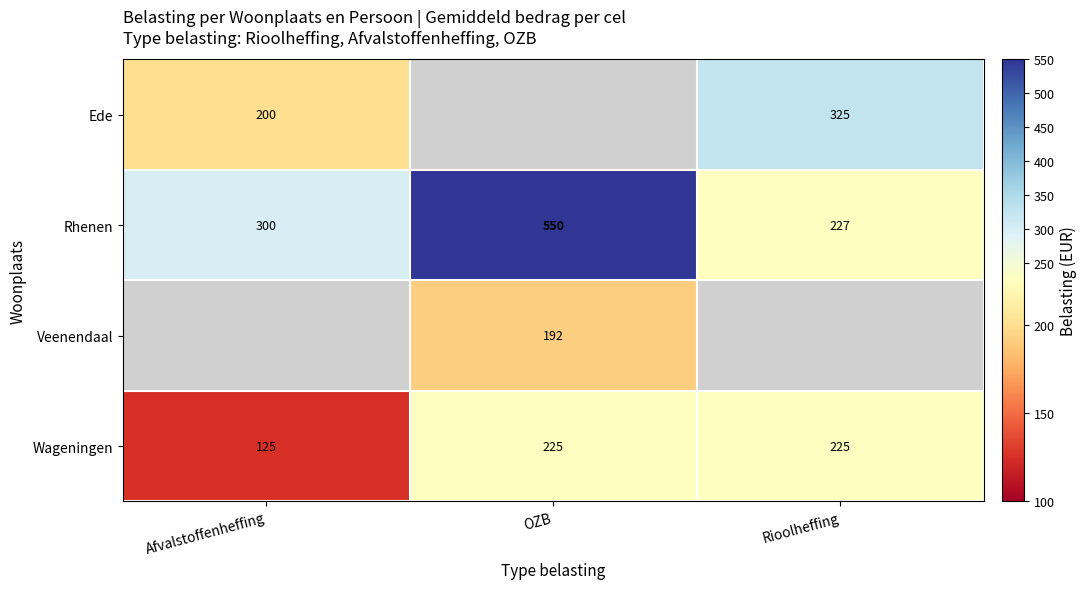

What is the sum of all Wageningen values?

575